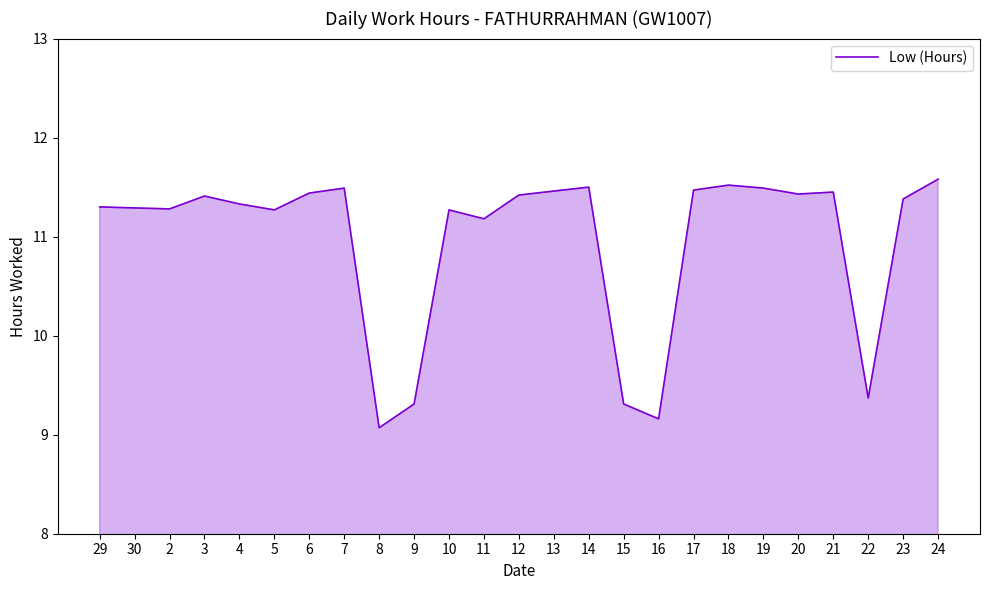

How many values are below 11?

5